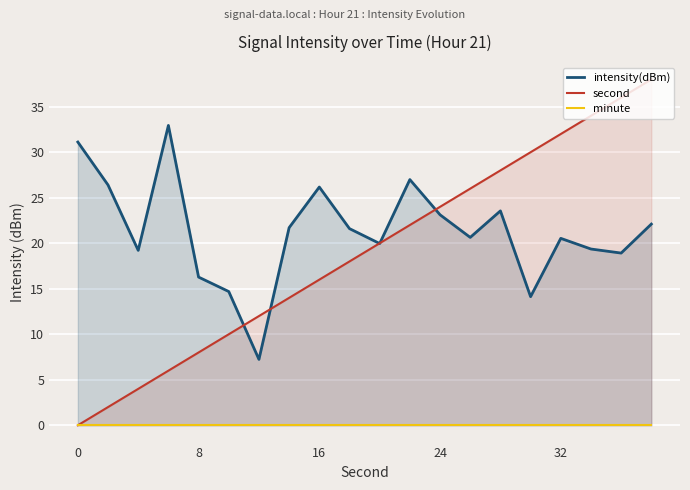

Reading left to right, transcribe all the data shown in this chart.

intensity(dBm): 31.1	26.4	19.2	32.9	16.3	14.7	7.2	21.7	26.2	21.6	20.0	27.0	23.1	20.6	23.6	14.1	20.5	19.4	18.9	22.1
second: 0.0	2.0	4.0	6.0	8.0	10.0	12.0	14.0	16.0	18.0	20.0	22.0	24.0	26.0	28.0	30.0	32.0	34.0	36.0	38.0
minute: 0.0	0.0	0.0	0.0	0.0	0.0	0.0	0.0	0.0	0.0	0.0	0.0	0.0	0.0	0.0	0.0	0.0	0.0	0.0	0.0